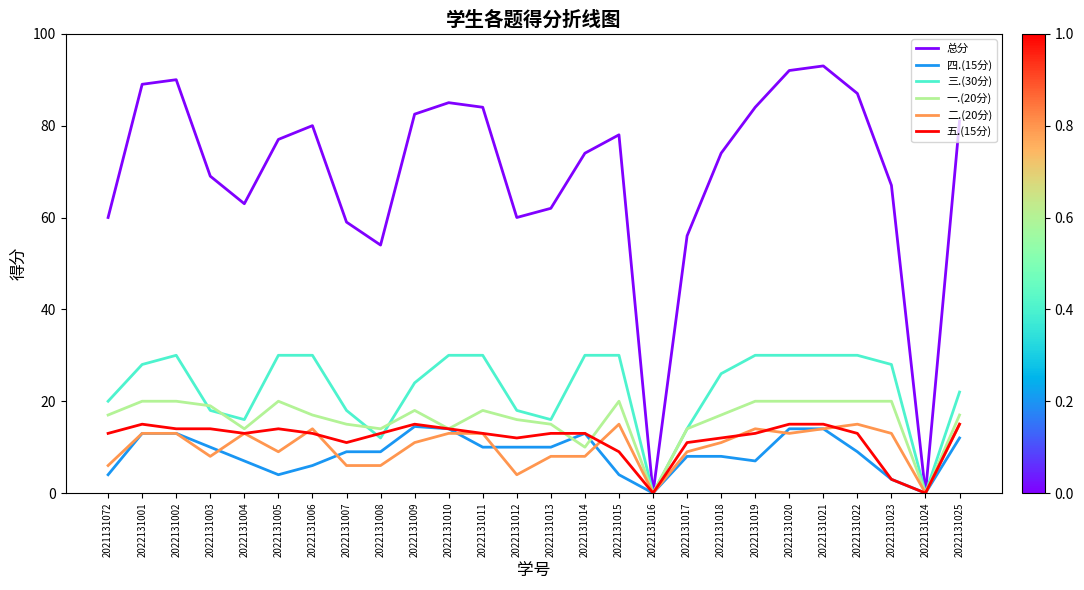

What is the approximate value of 总分 at 2022131007?

59.0